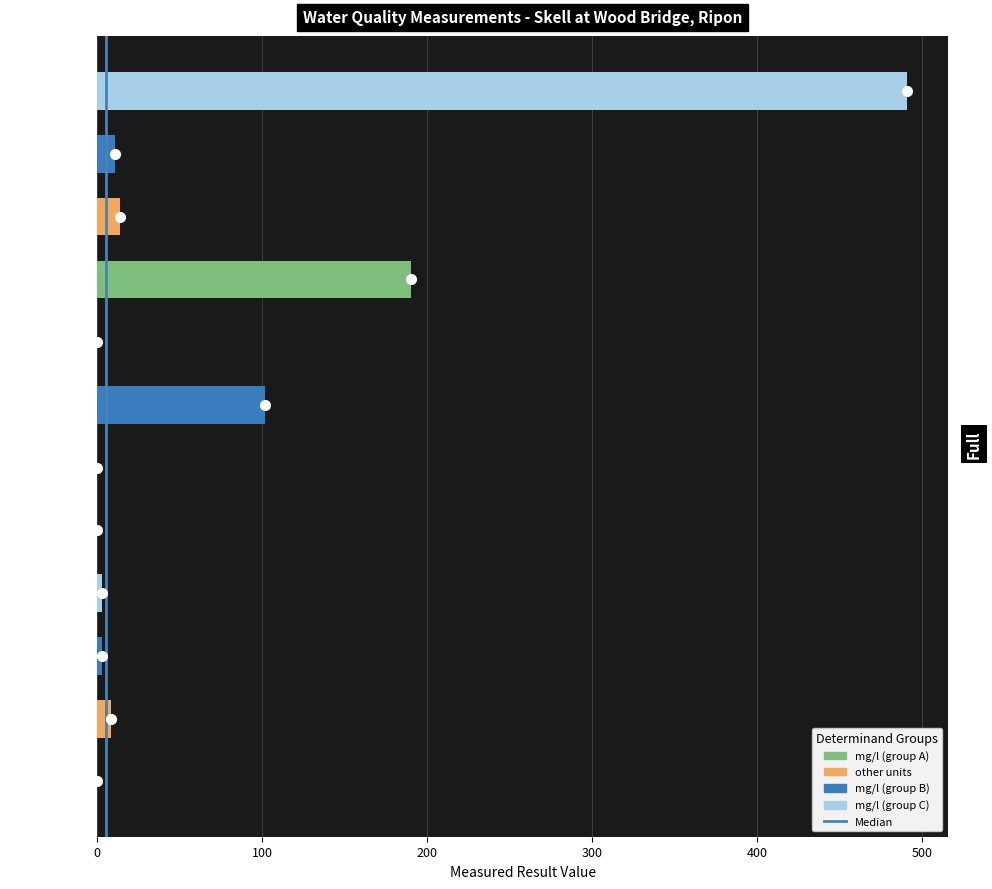

Is it true that the value at Temp Water is 18.6?

False